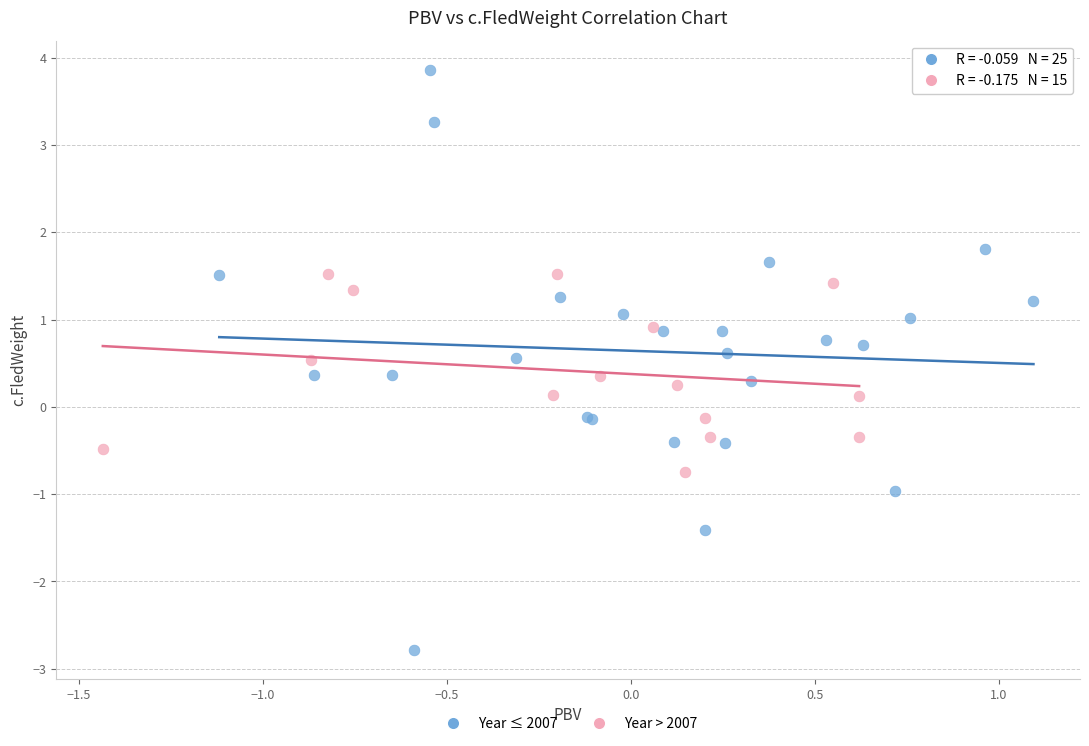

Which series reaches the maximum Y coordinate?

Year ≤ 2007